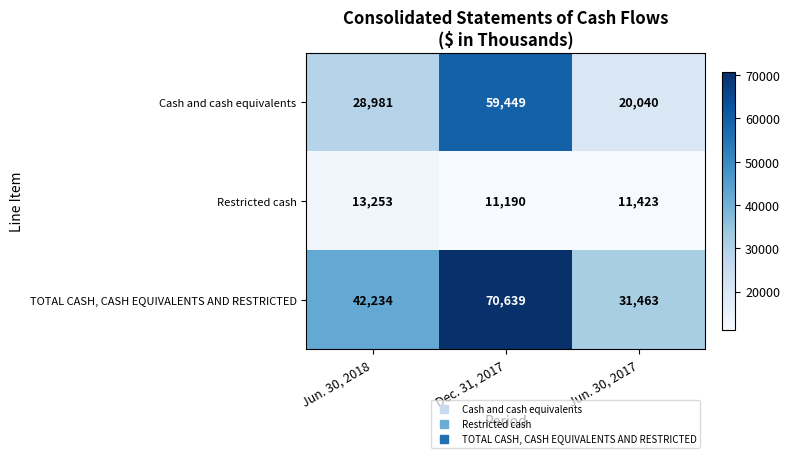

What is the sum of the Restricted cash values at Jun. 30, 2017 and Dec. 31, 2017?

22613